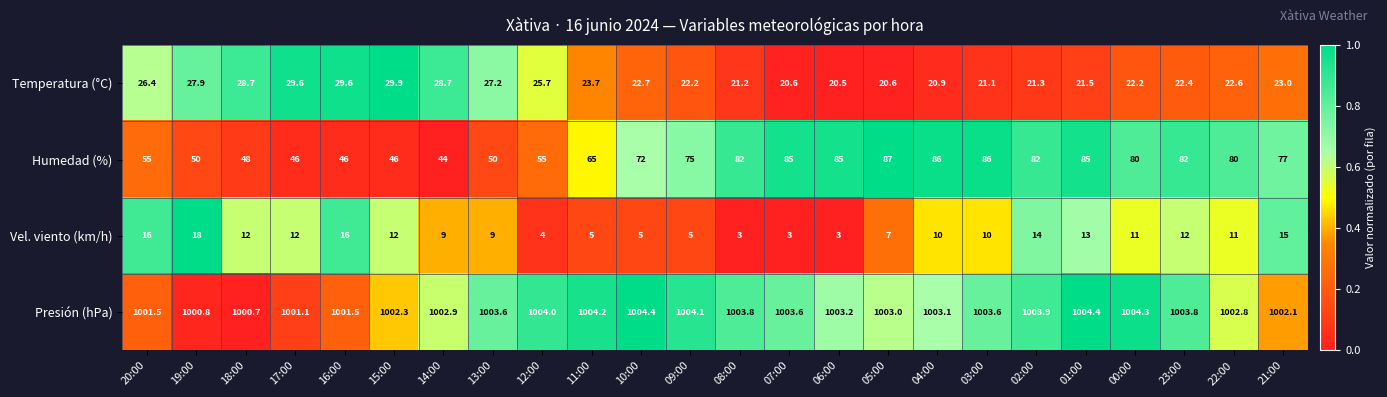

At which label is Humedad (%) closest to 65?

11:00